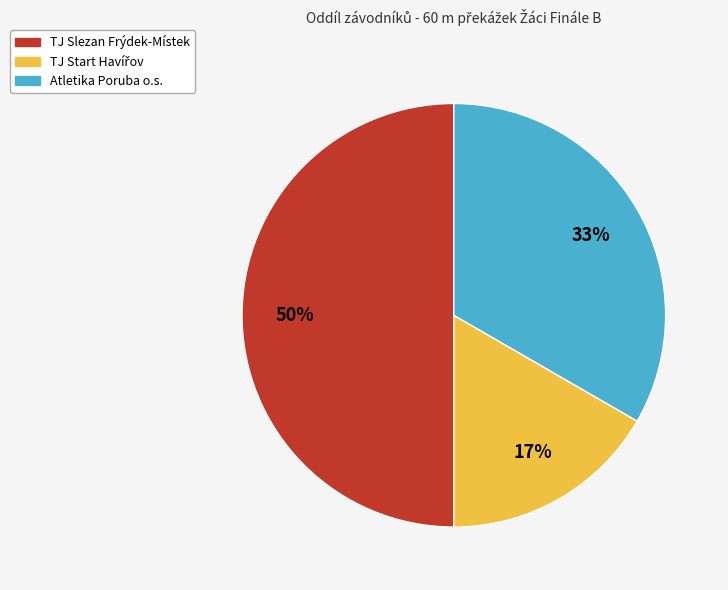

To the nearest percent, what is the average slice percentage?

33%